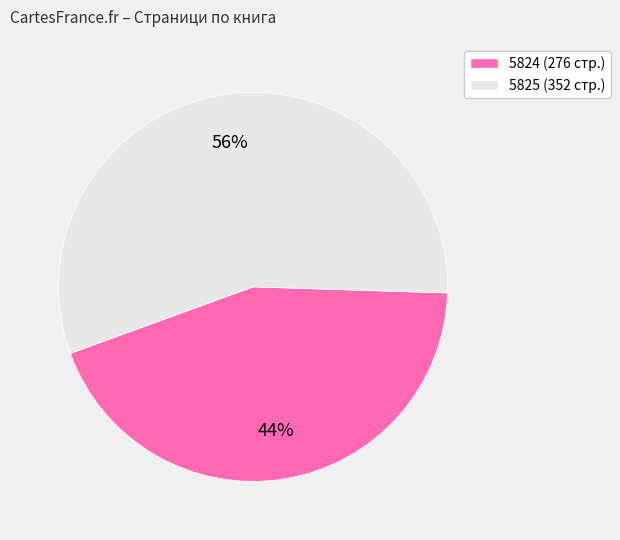

Rank the categories by value from lowest to highest.

5824, 5825